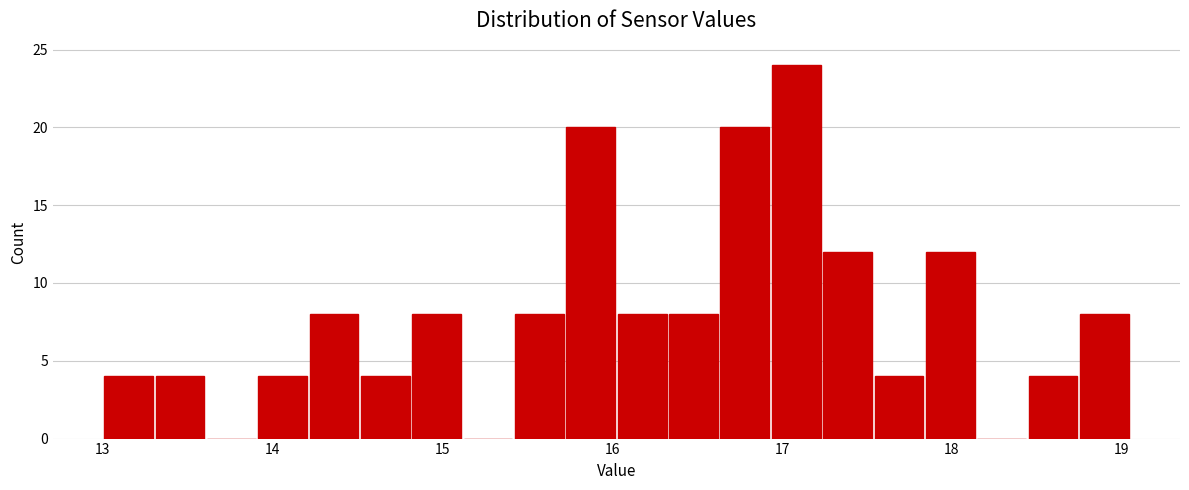

Around what value on the x-axis is the tallest bar? Give the approximate position of its centre, as read against the axis.

17.1